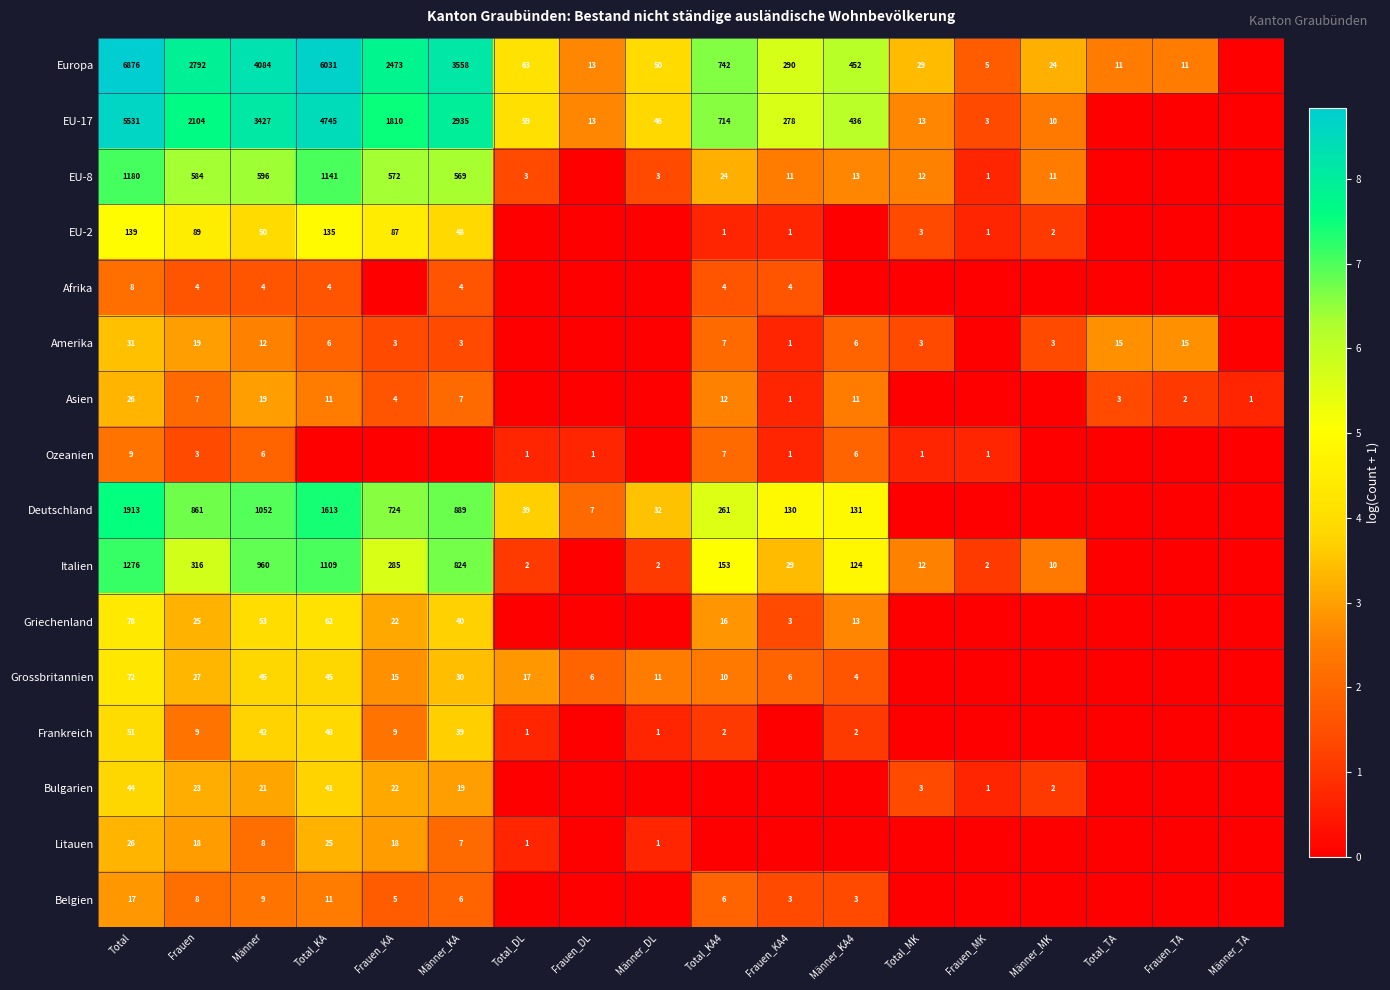

Between Männer_TA and Total, which is larger?

Total